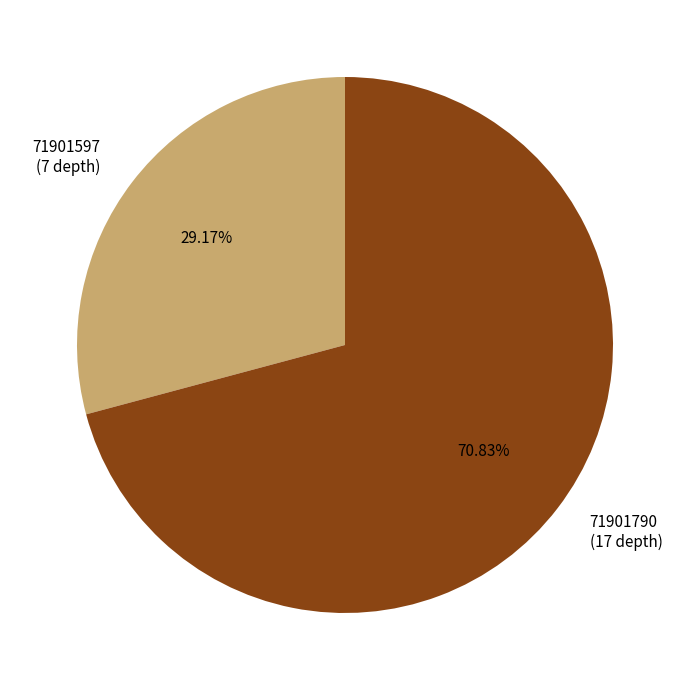

Is there any slice that represents more than half of the pie?

Yes